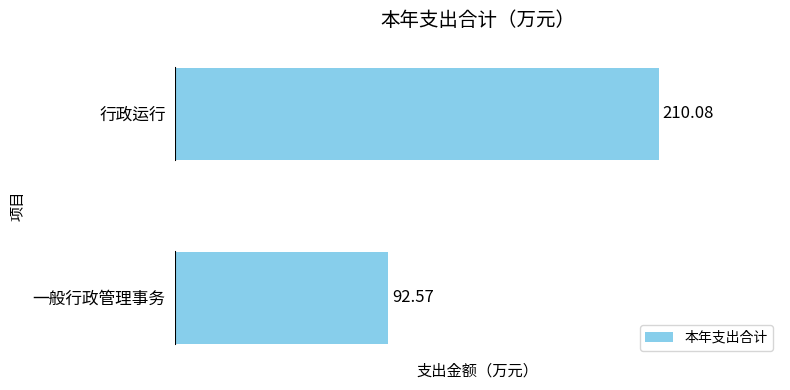

What is the difference between the maximum and minimum values?

117.5